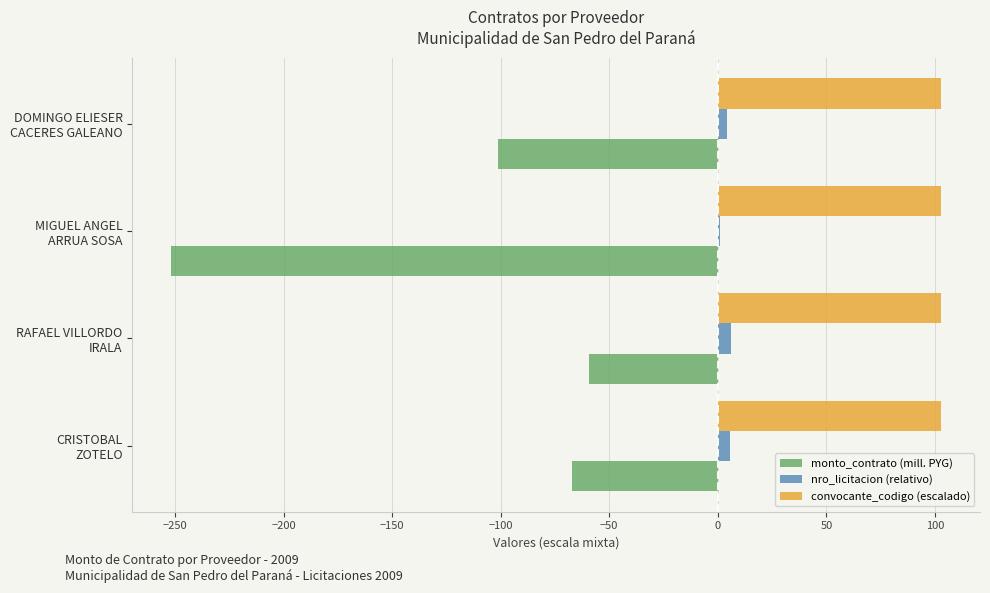

How many distinct data groups are displayed?

3